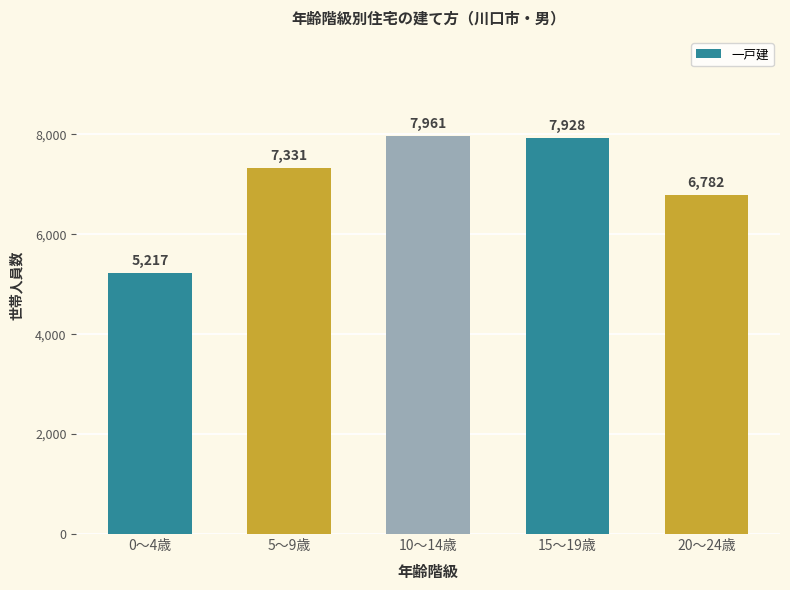

Approximately how many times larger is the value at 5～9歳 compared to 0～4歳?

1.4